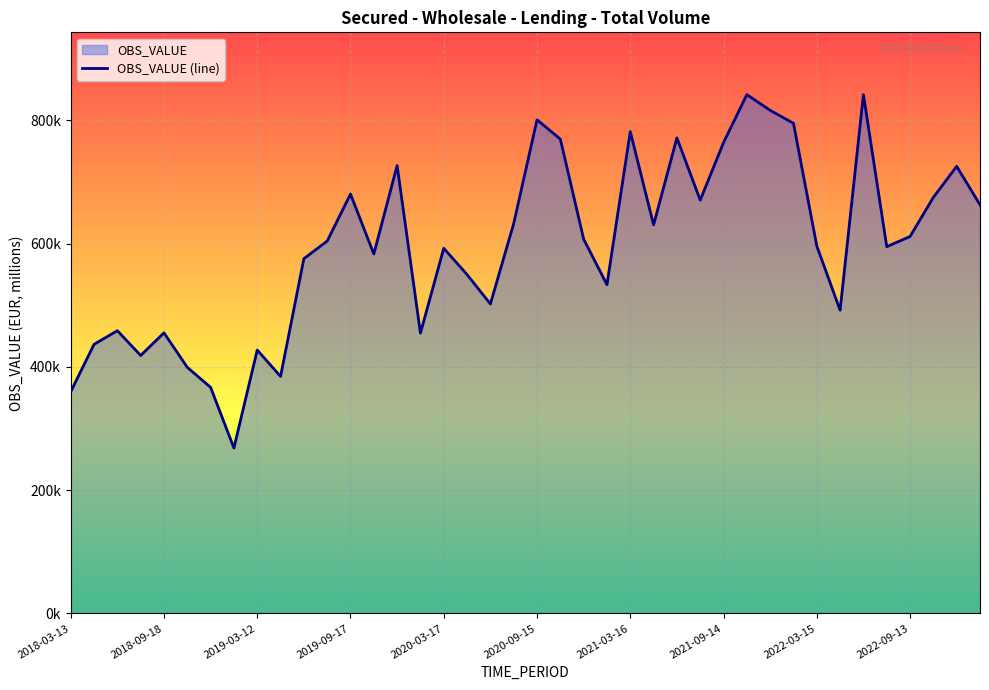

List the labels in order of value, largest first.

34, 29, 30, 20, 31, 24, 26, 21, 28, 14, 38, 12, 37, 27, 39, 19, 25, 36, 22, 11, 32, 35, 16, 13, 10, 17, 23, 18, 33, 2019-03-12, 2020-03-17, 15, 2018-09-18, 2022-03-15, 2019-09-17, 2020-09-15, 2022-09-13, 2021-03-16, 2018-03-13, 2021-09-14